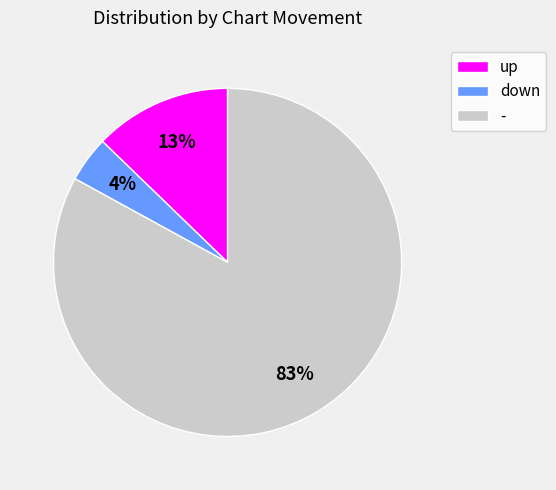

Approximately how many times larger is the value at up compared to -?

0.2